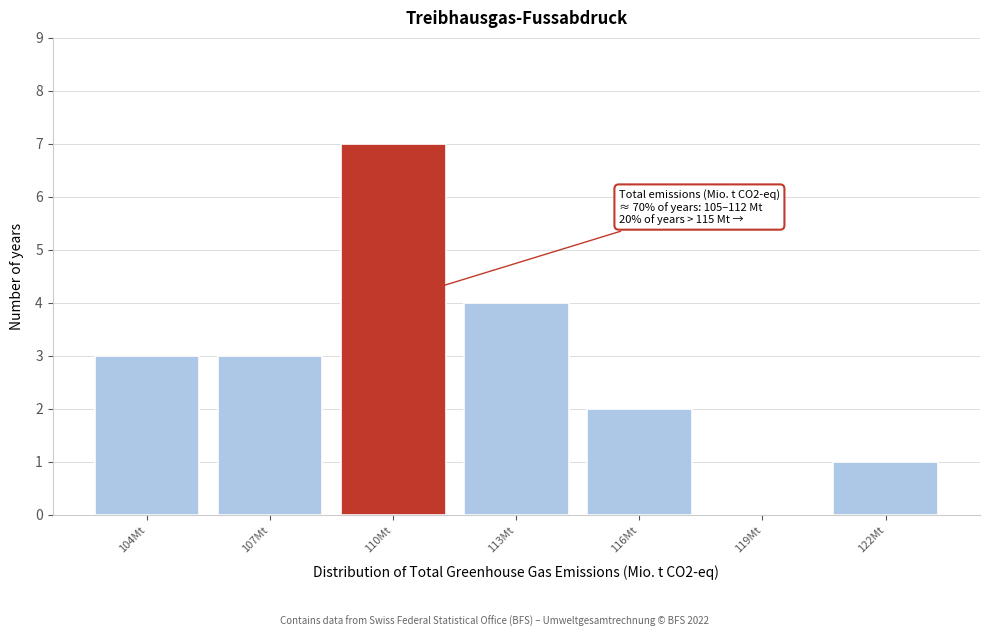

Reading left to right, what are all the values shown in this chart?

104Mt=3	107Mt=3	110Mt=7	113Mt=4	116Mt=2	119Mt=0	122Mt=1